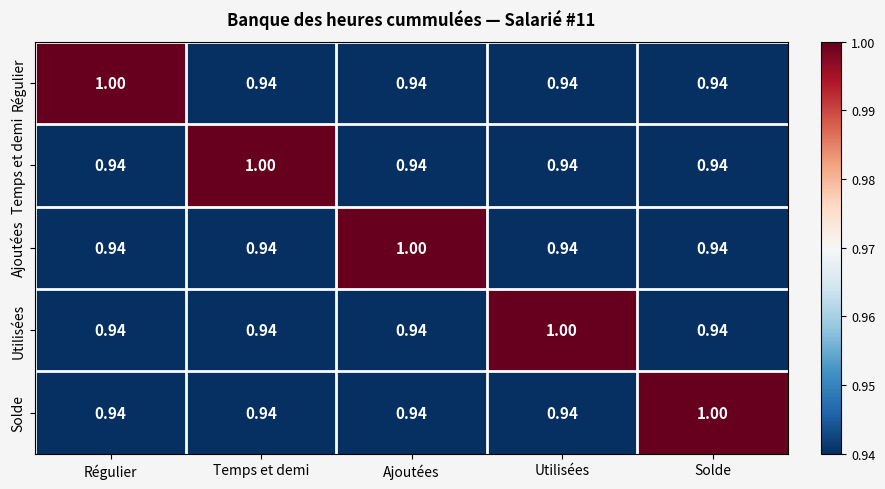

How many series are shown in this chart?

5